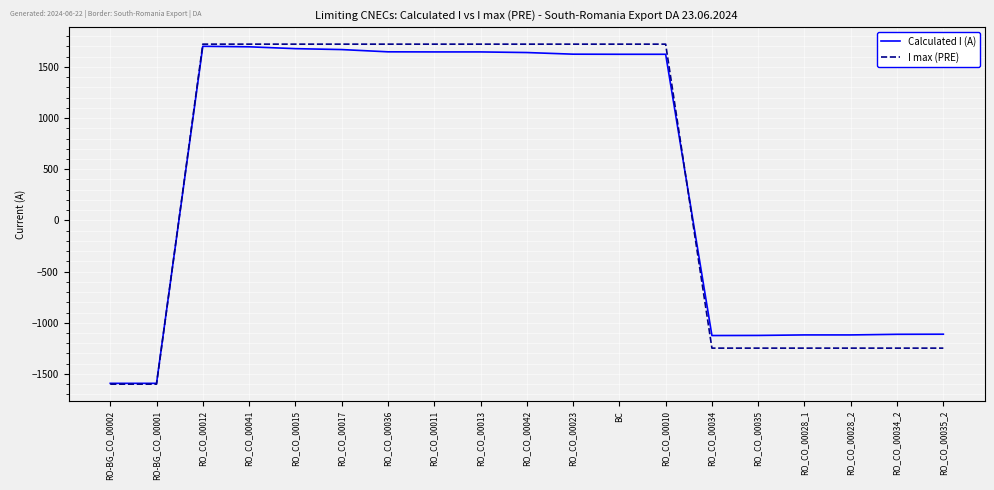

How many values in the I max (PRE) series are below 1722?

8